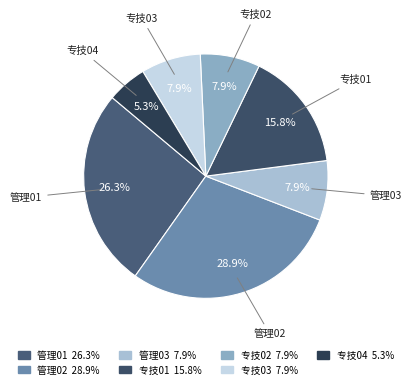

Which category has the smallest portion of the pie?

专技04